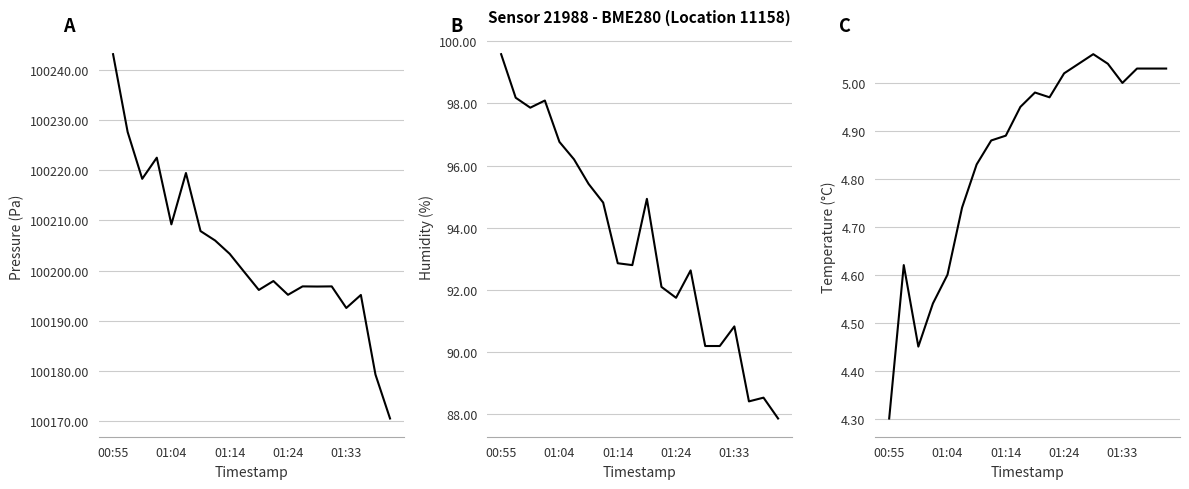

At which category is the sum across all series the highest?

00:55